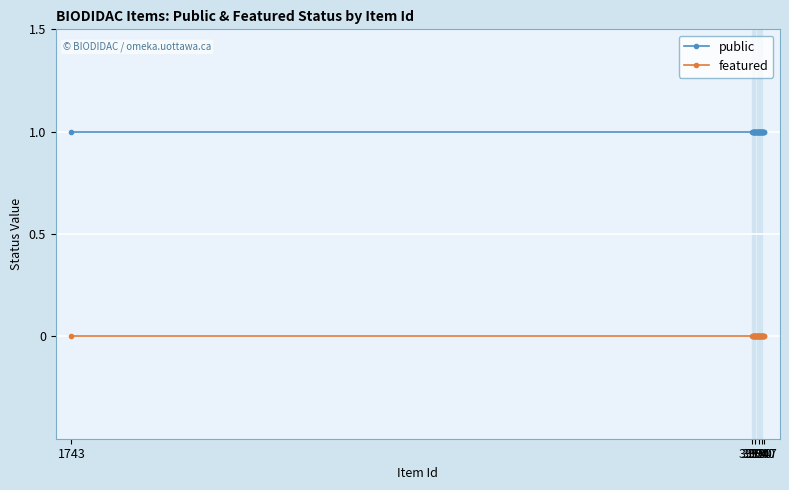

Which series has the largest total across all categories?

public